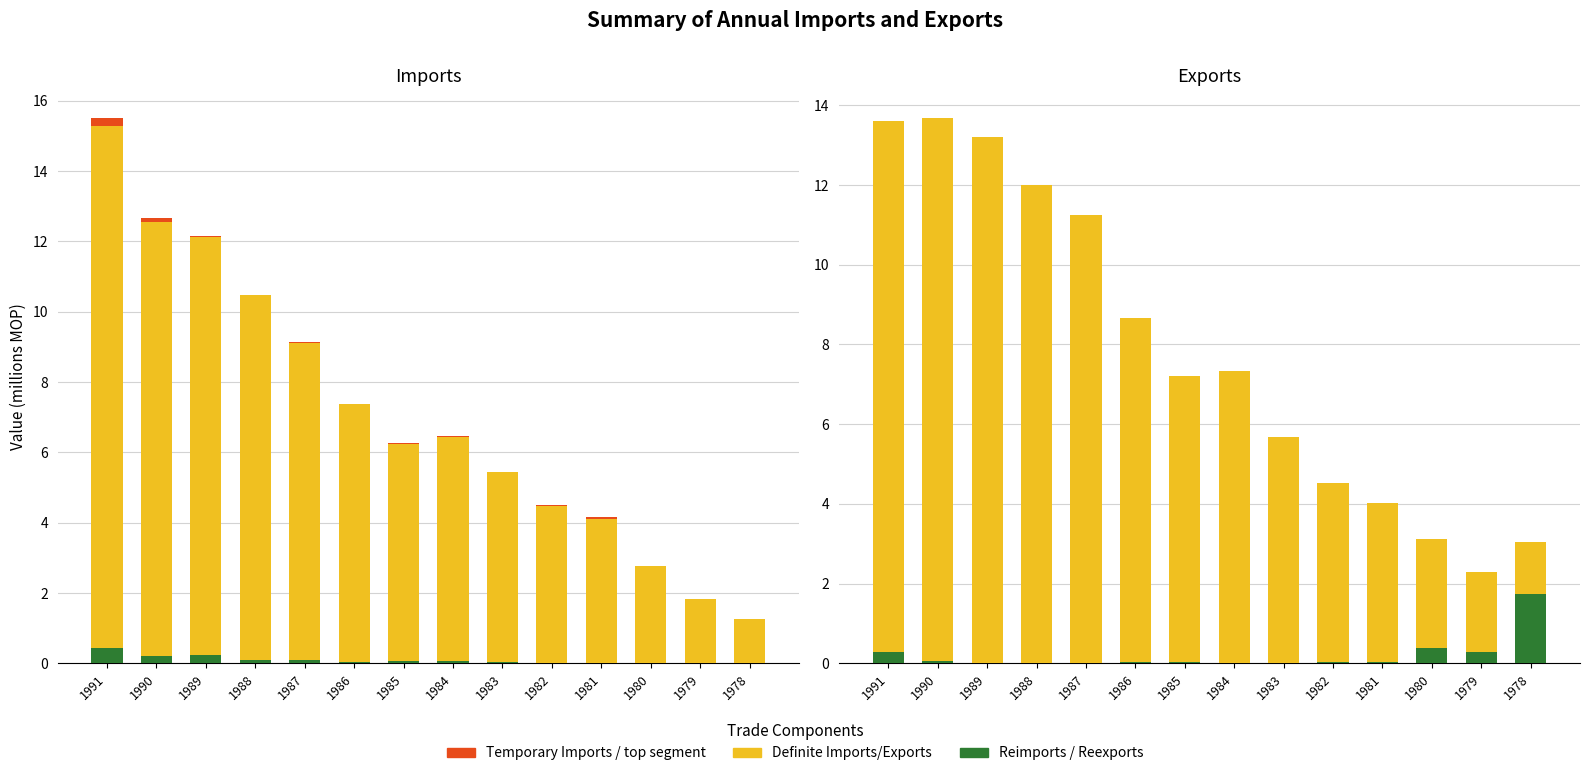

How many values in the Definite Imports series exceed 6?

8